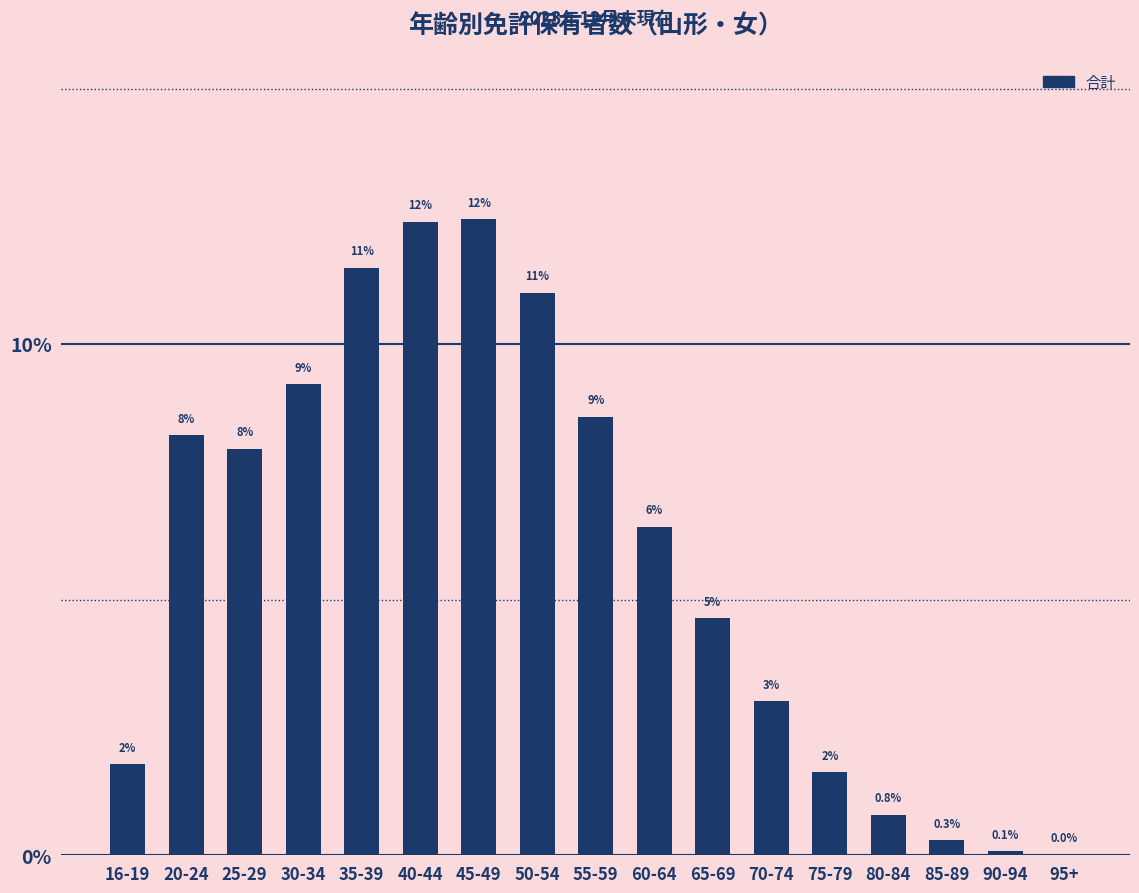

At which label is the value closest to 6?

60-64